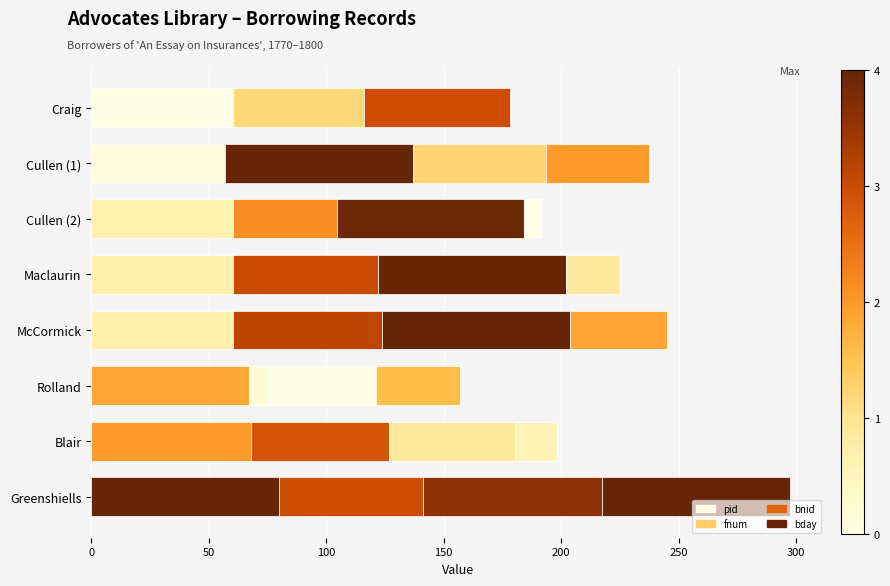

Reading right to left, what are all the values shown in this chart?

pid: 80.0	68.0	67.3	60.4	60.4	60.1	57.0	56.4
fnum: 61.0	58.9	7.8	63.4	61.7	44.4	80.0	3.9
bnid: 76.5	53.3	46.0	80.0	79.8	79.4	56.5	55.9
bday: 80.0	18.1	36.1	41.3	23.2	7.7	43.9	61.9